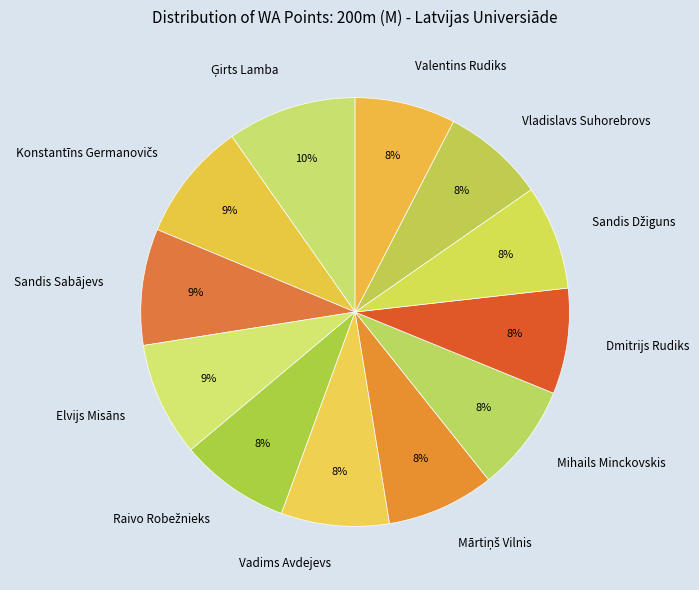

To the nearest percent, what portion does Elvijs Misāns represent?

9%